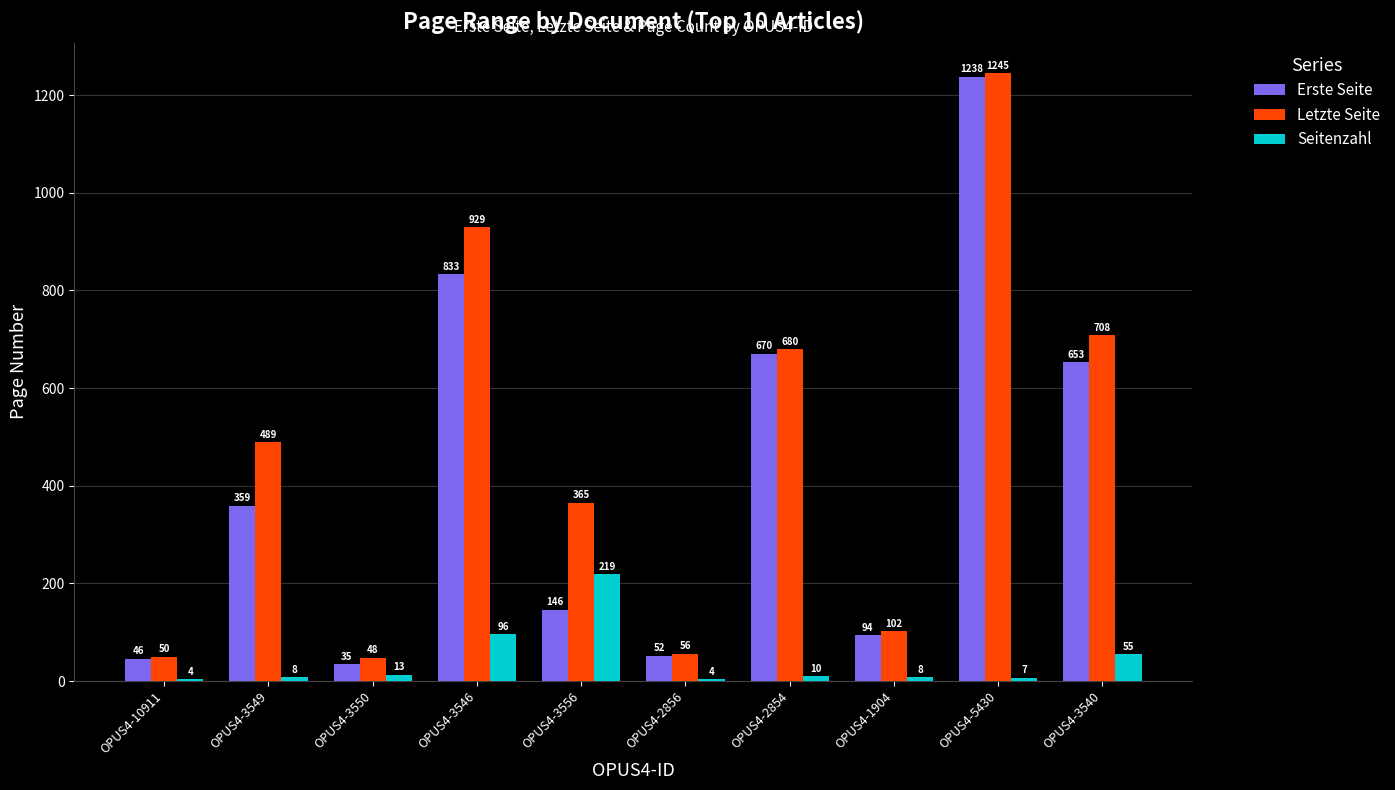

What is the value of the Erste Seite bar at the 9th from the left?

1238